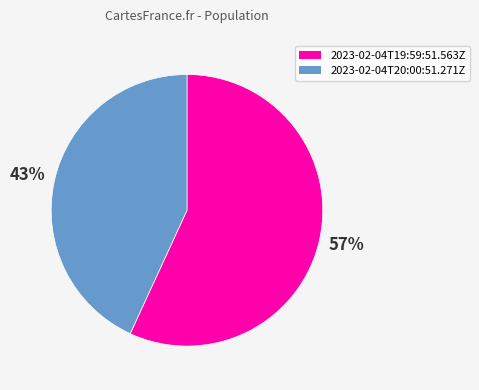

Does 2023-02-04T19:59:51.563Z account for over 50% of the chart?

Yes